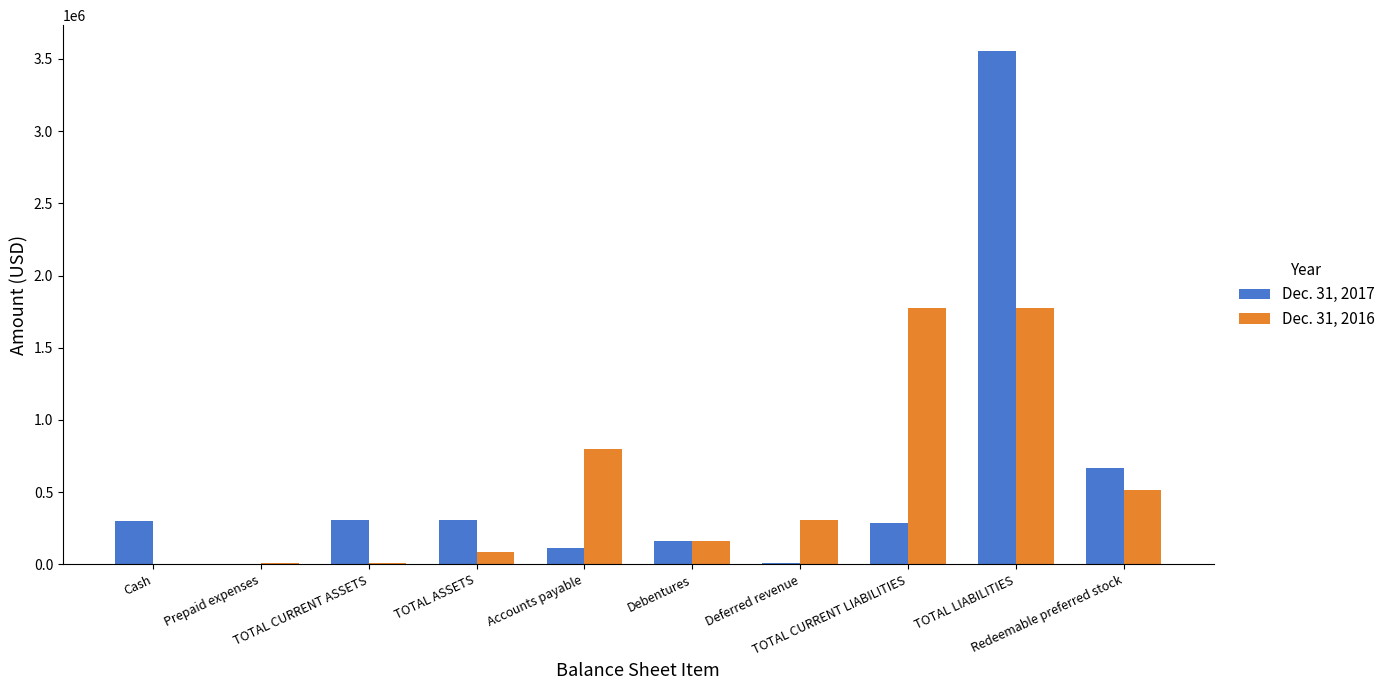

How many data points does each series have?

10